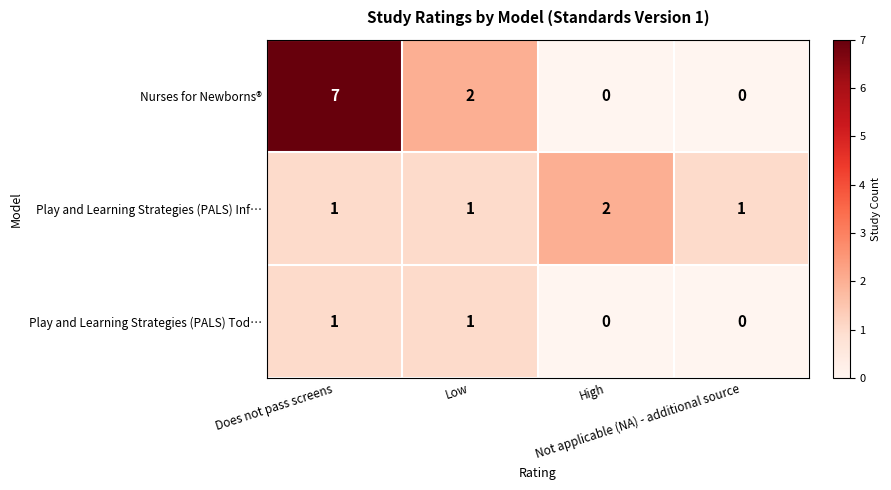

Count the Nurses for Newborns® values in the range 0 to 7.

4